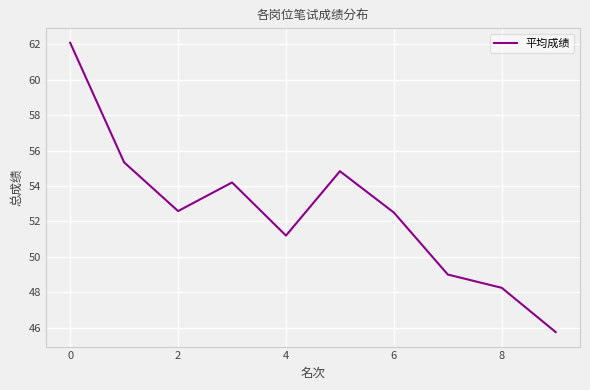

What is the greatest value displayed?

62.1